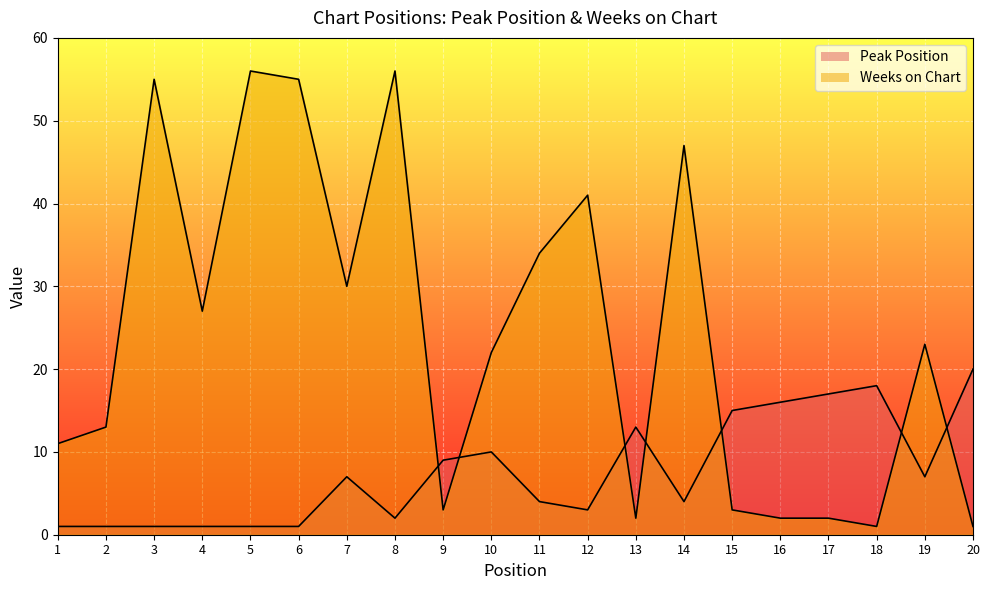

Where is the first local maximum for Weeks on Chart?

3